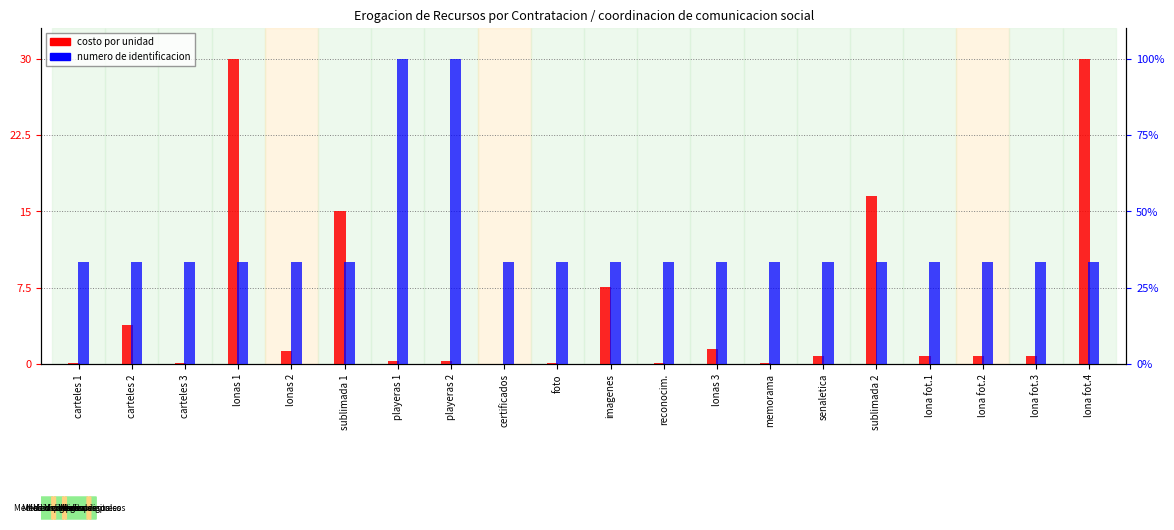

Between lonas 2 and certificados, which series saw the biggest shift?

costo por unidad